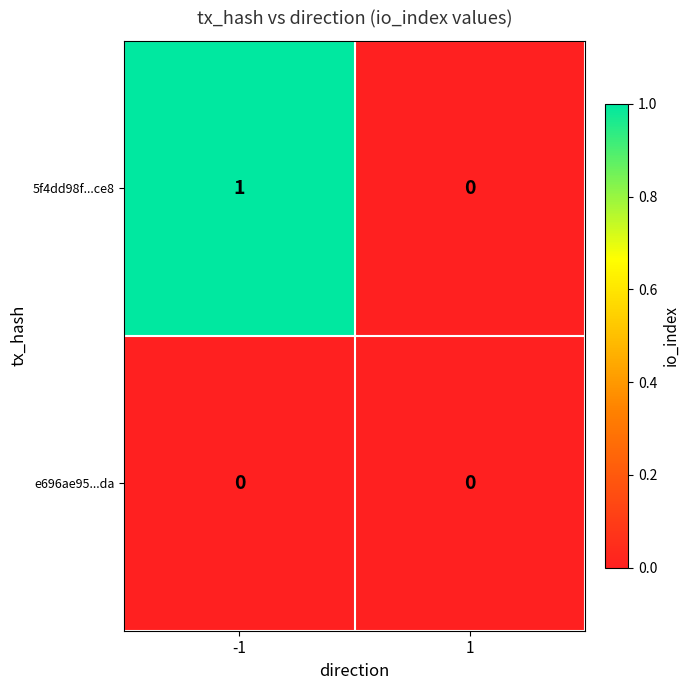

Reading right to left, what are all the values shown in this chart?

5f4dd98f...ce8: 0	1
e696ae95...da: 0	0